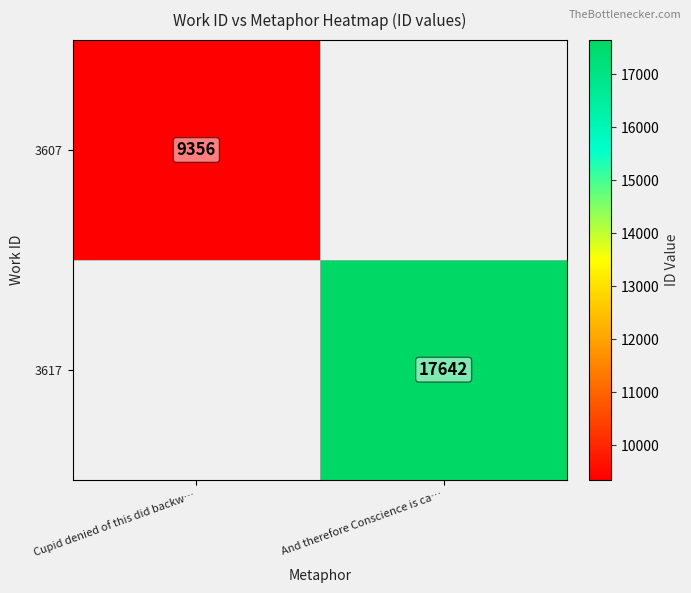

The value of 3617 at And therefore Conscience is ca… is 9083. True or false?

False